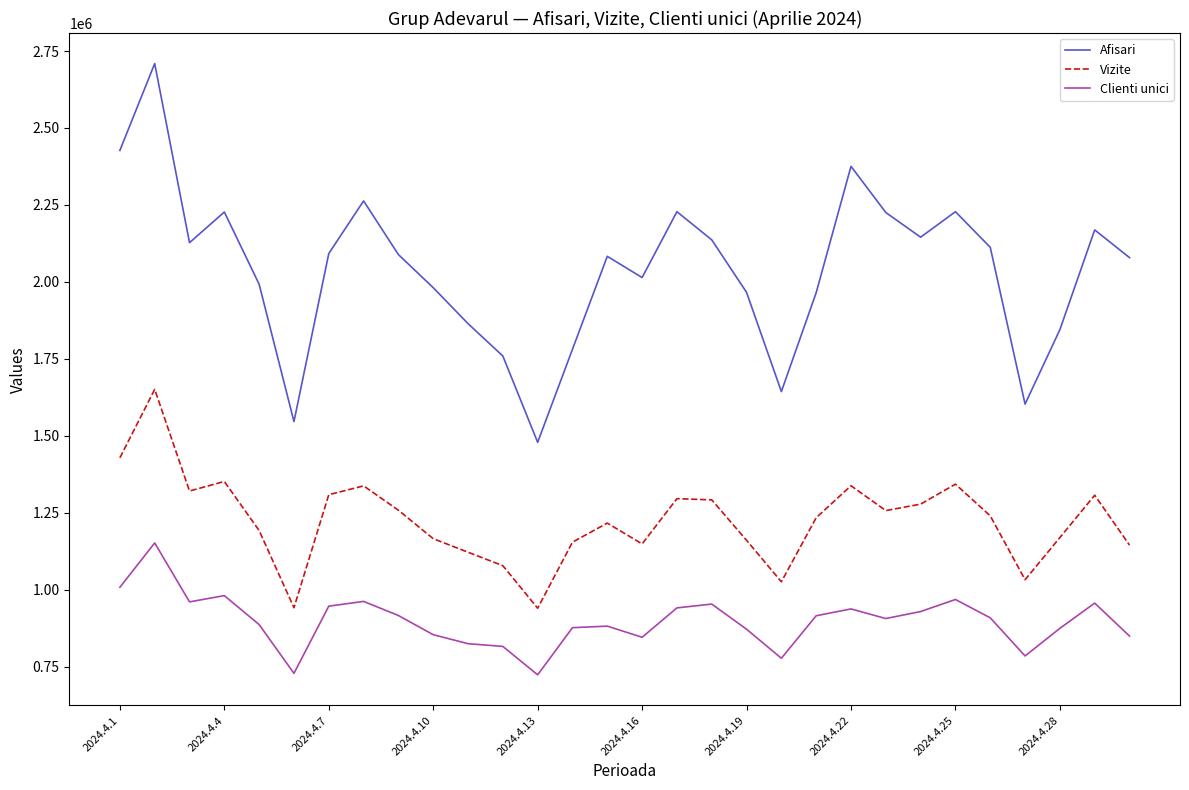

Which series has the largest total across all categories?

Afisari